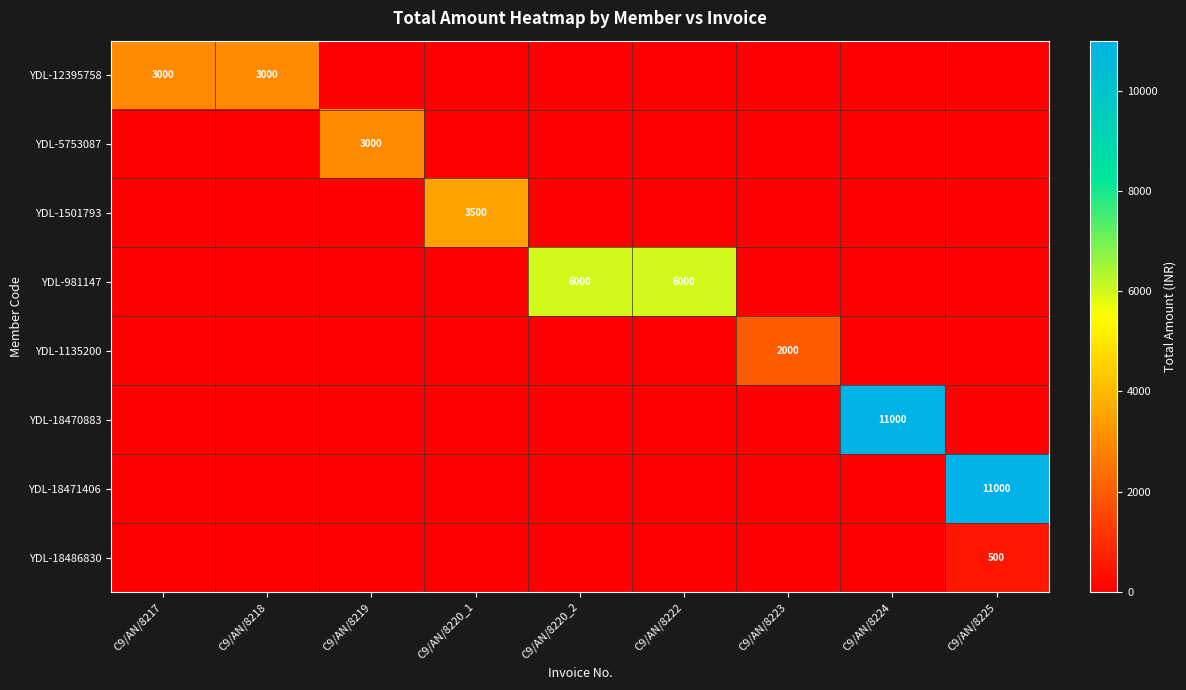

Is the value of YDL-18470883 at C9/AN/8222 greater than the value of YDL-1135200 at C9/AN/8223?

No